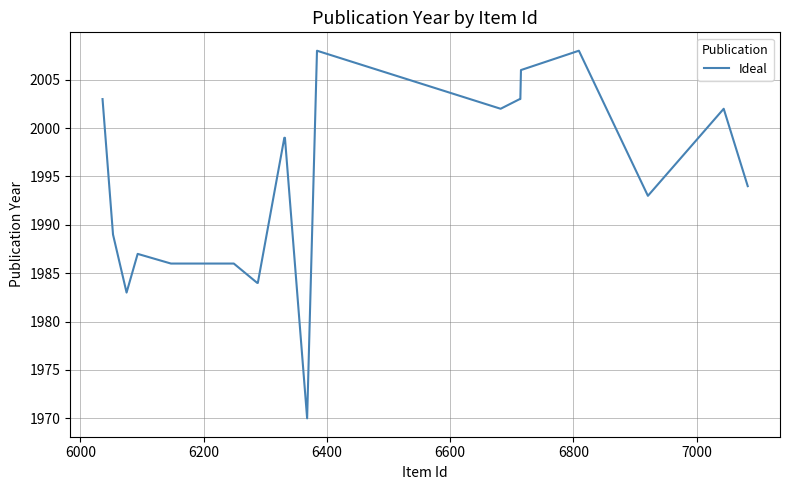

Is it true that the value at 15 is 3372?

False